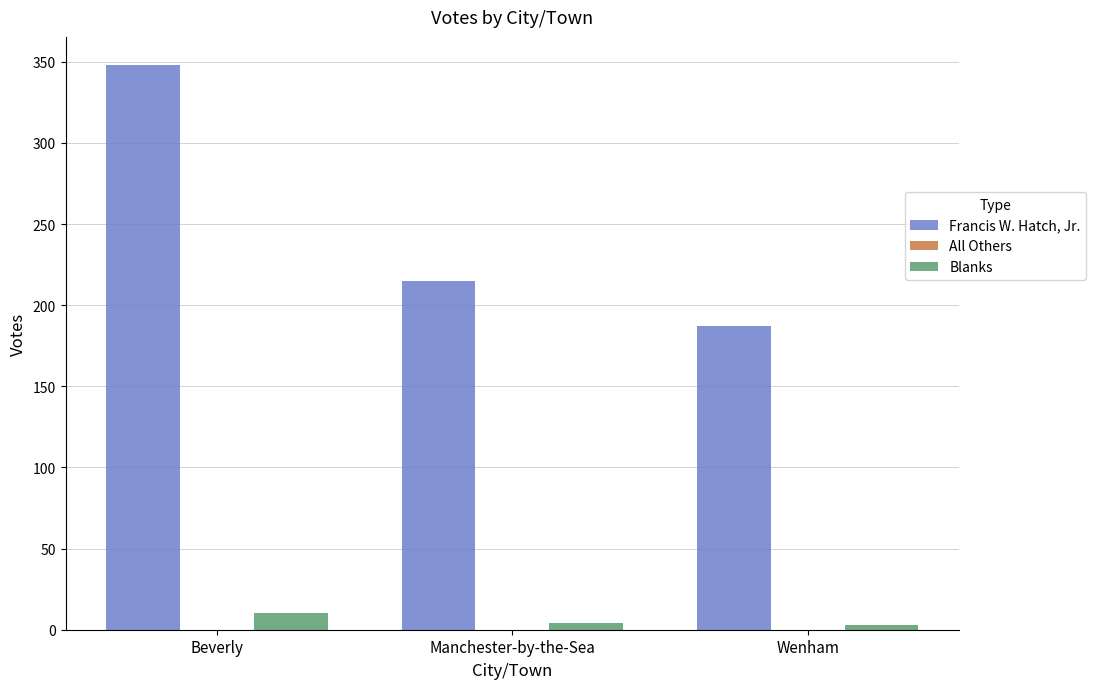

The Francis W. Hatch, Jr. series shows 535 at Beverly. True or false?

False